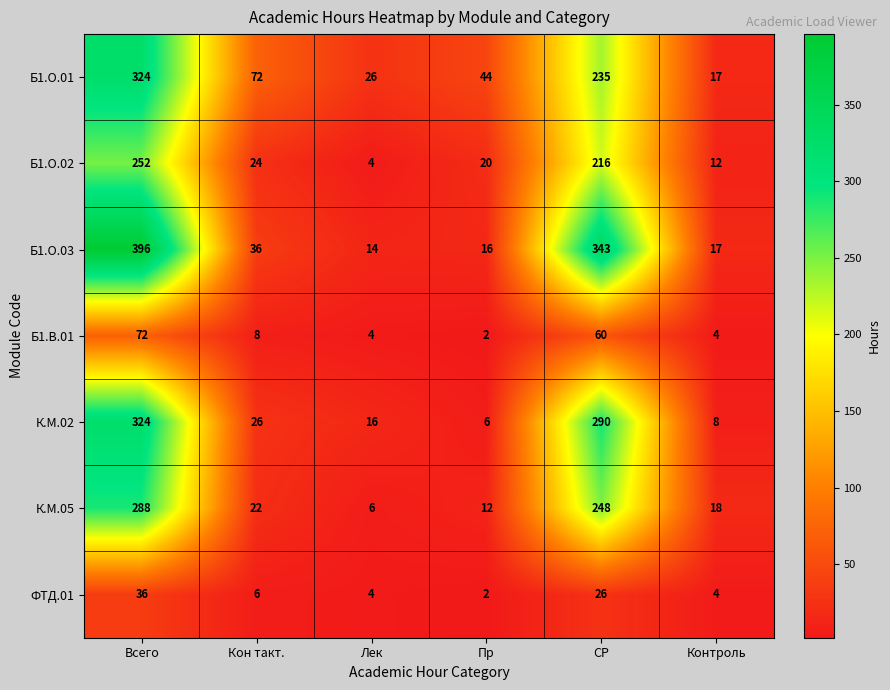

True or false: Б1.О.02 has a value of 24 at Кон такт..

True